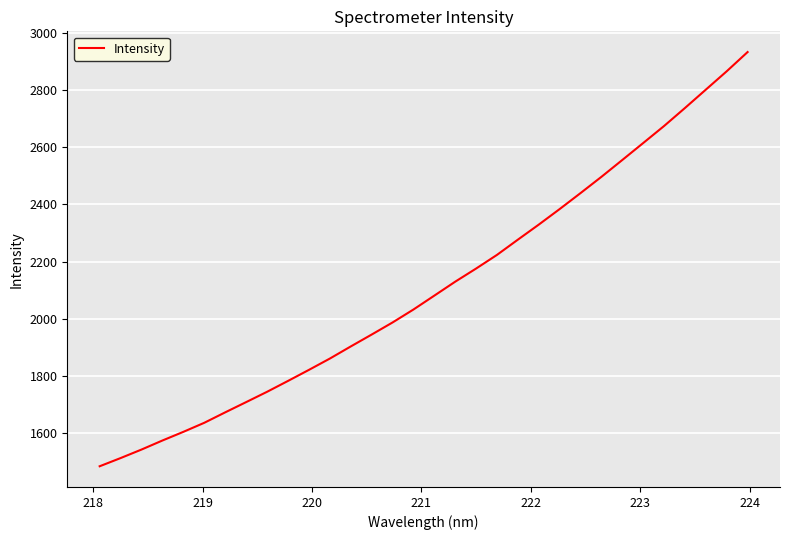

What is the maximum value shown in the chart?

2932.4